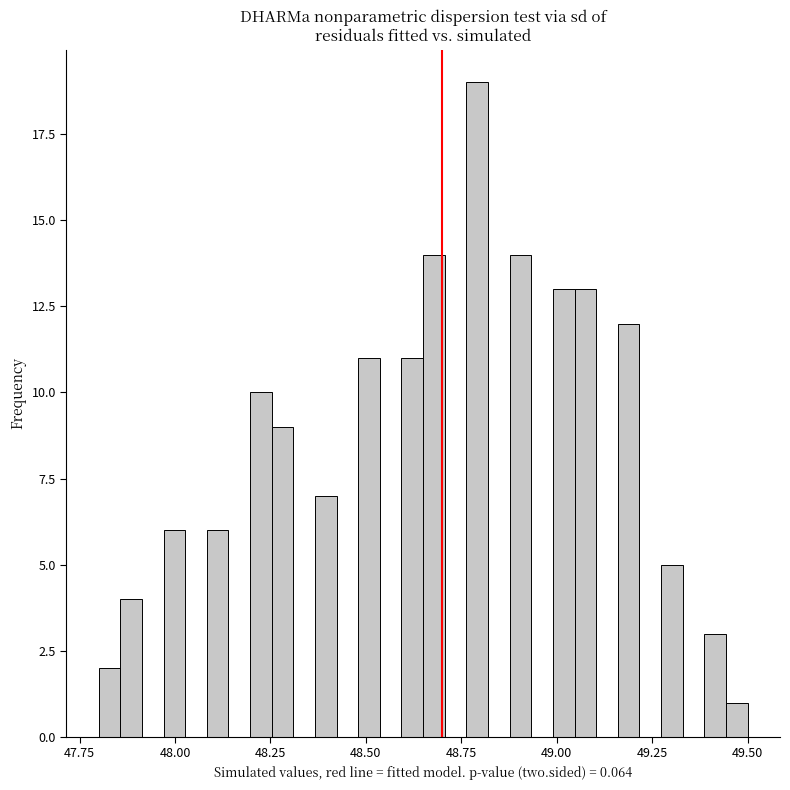

Read against the x-axis, roughly where is the centre of the tallest bar?

48.80